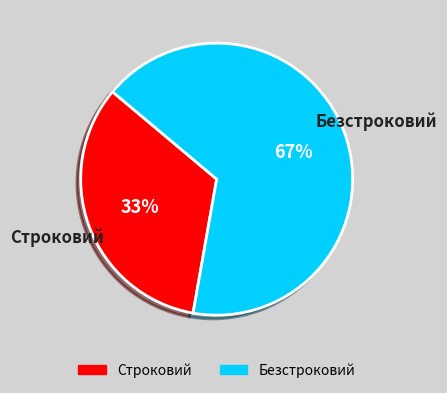

How many slices are in this pie chart?

2